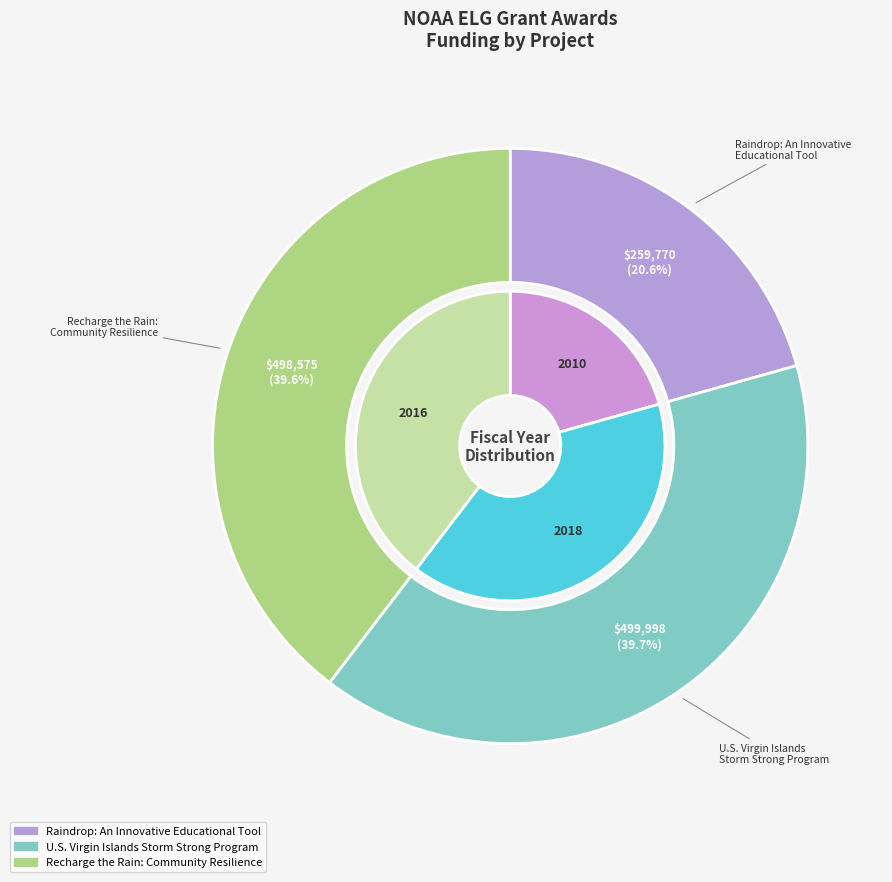

Which has a higher value, U.S. Virgin Islands
Storm Strong Program or Recharge the Rain:
Community Resilience?

U.S. Virgin Islands
Storm Strong Program